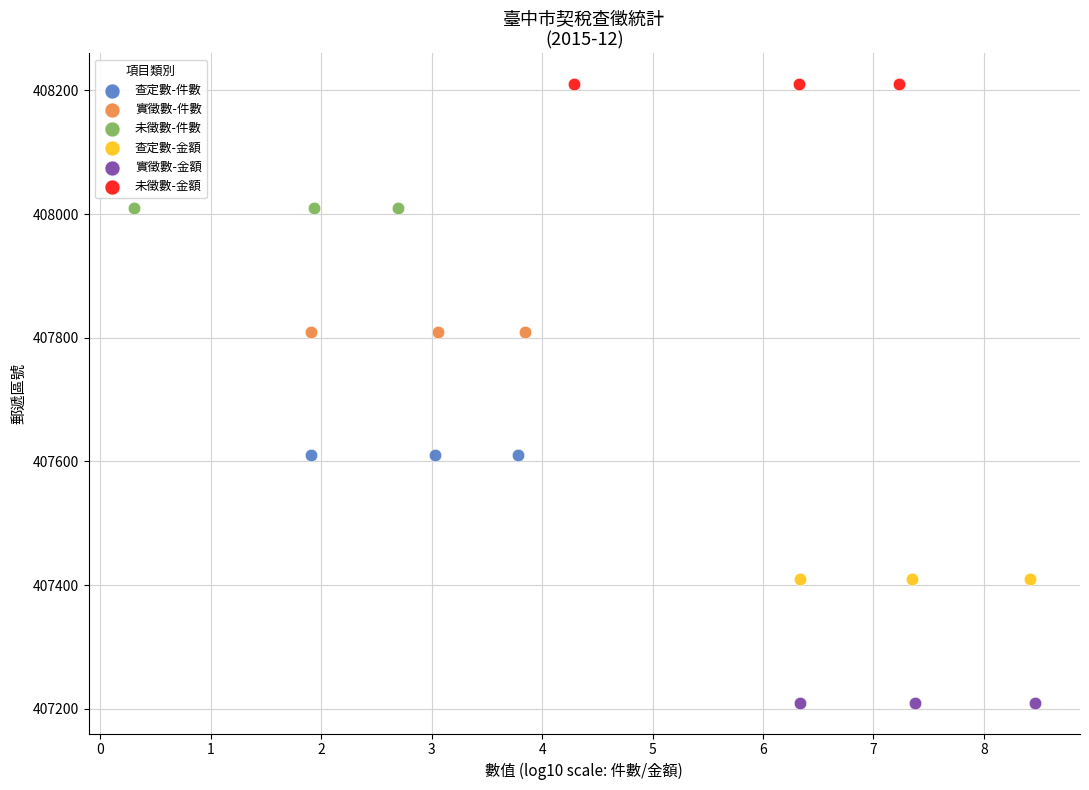

Which series contains the highest Y value?

未徵數-金額